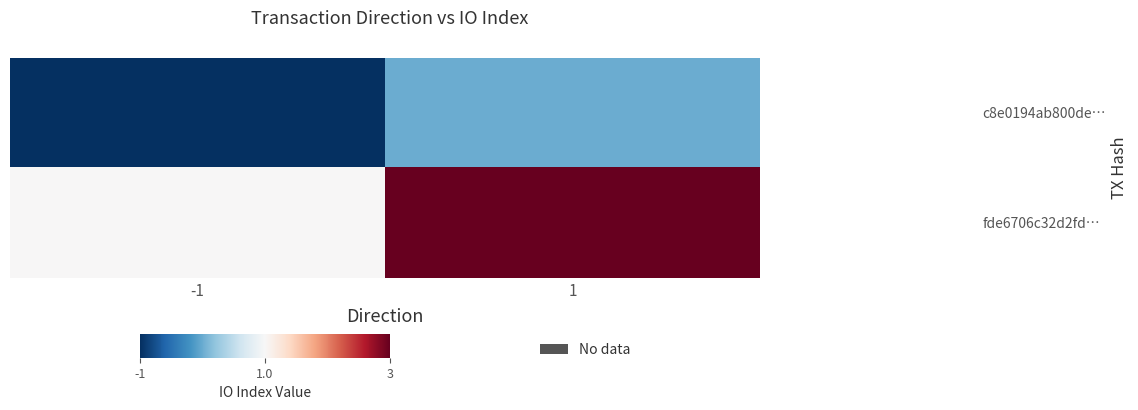

At how many categories does at least one series exceed 2?

1